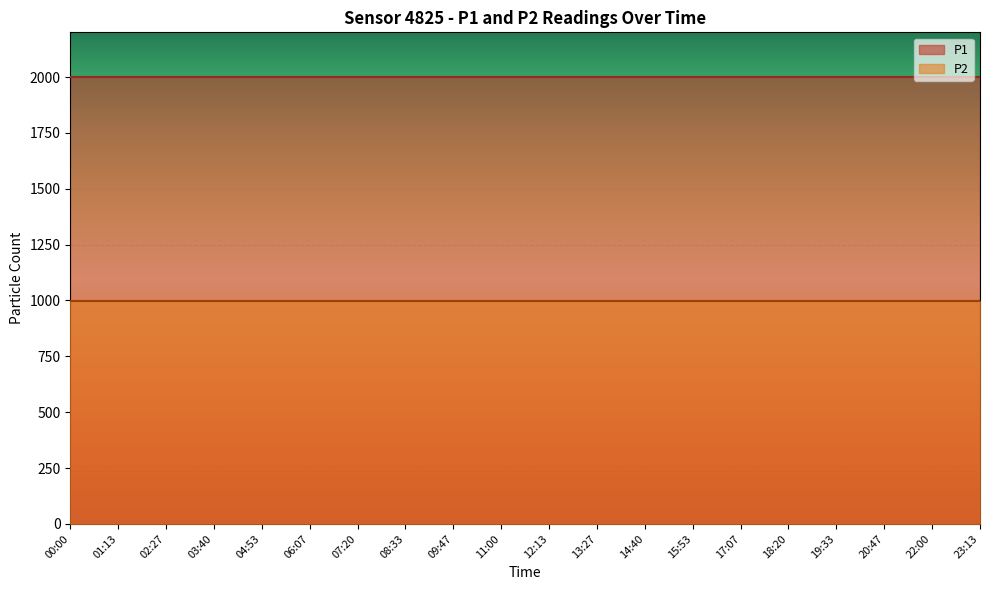

At which label does P1 reach its minimum?

00:00